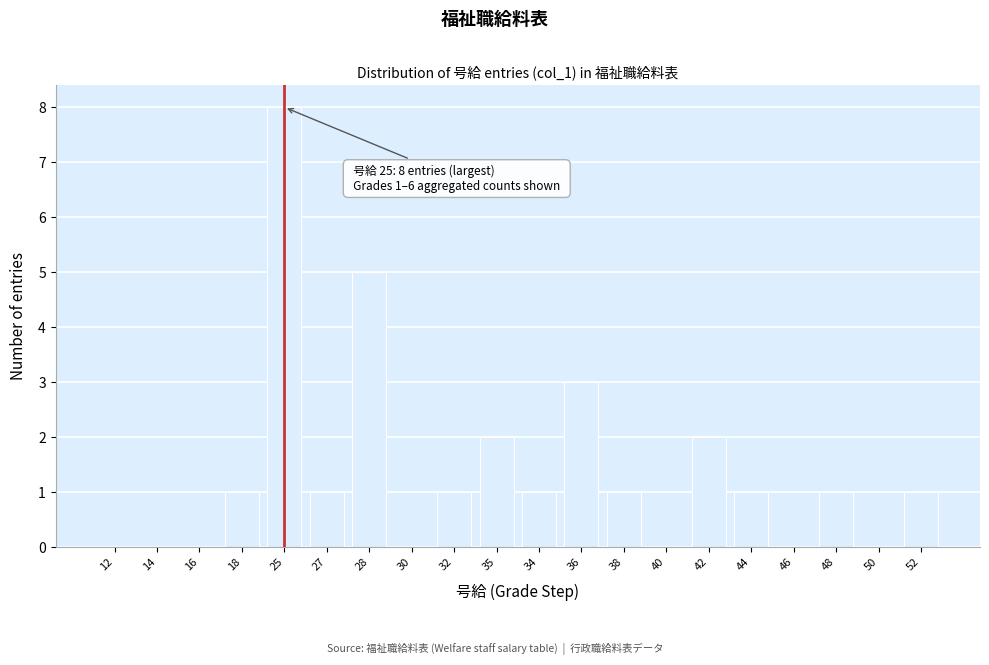

Reading right to left, transcribe all the data shown in this chart.

52=1	50=0	48=1	46=0	44=1	42=2	40=0	38=1	36=3	34=1	35=2	32=1	30=0	28=5	27=1	25=8	18=1	16=0	14=0	12=0